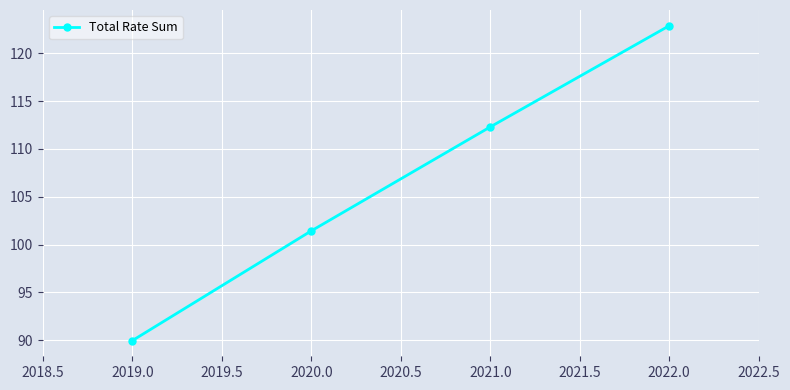

What is the maximum value shown in the chart?

122.9